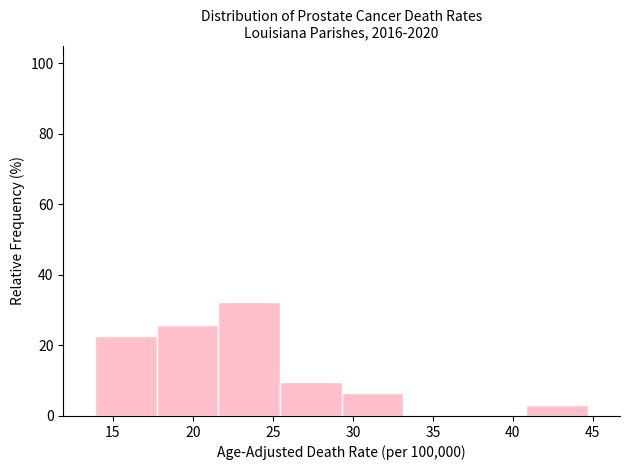

Over which range of the x-axis is the bar tallest?

21.60 to 25.45